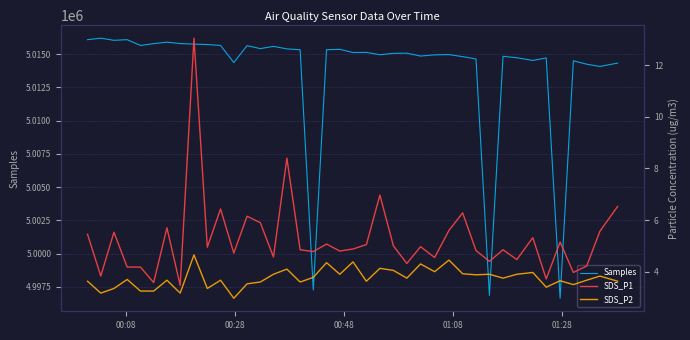

What are all the series names shown in the legend?

Samples, SDS_P1, SDS_P2